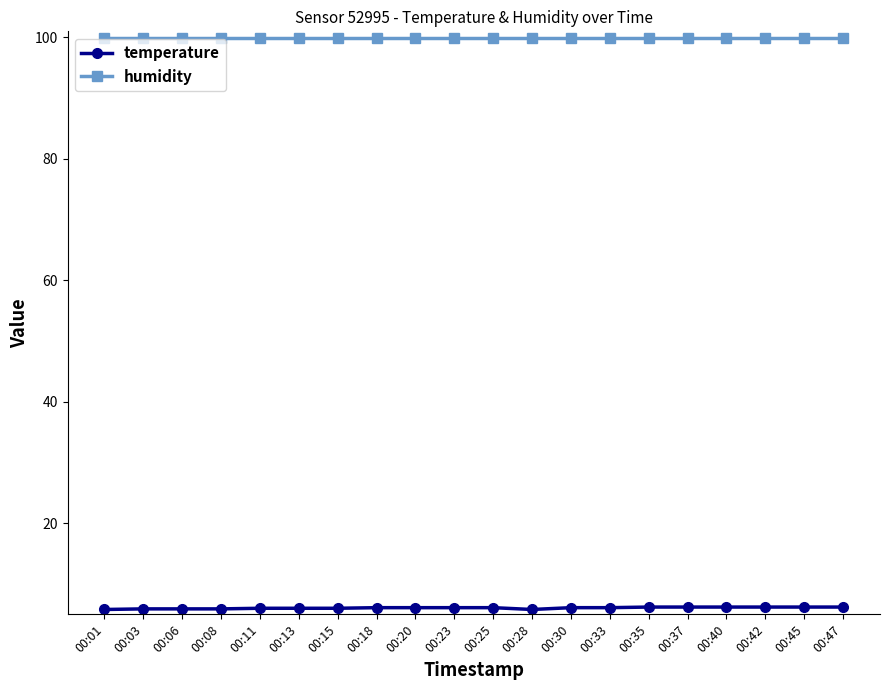

True or false: humidity and temperature intersect in this chart.

False